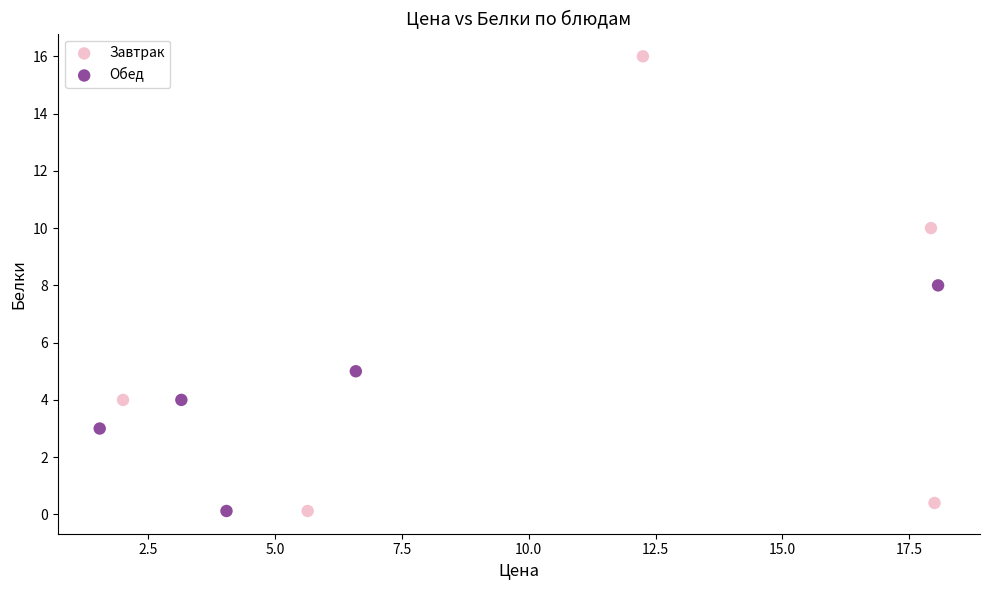

What are all the series names shown in the legend?

Завтрак, Обед